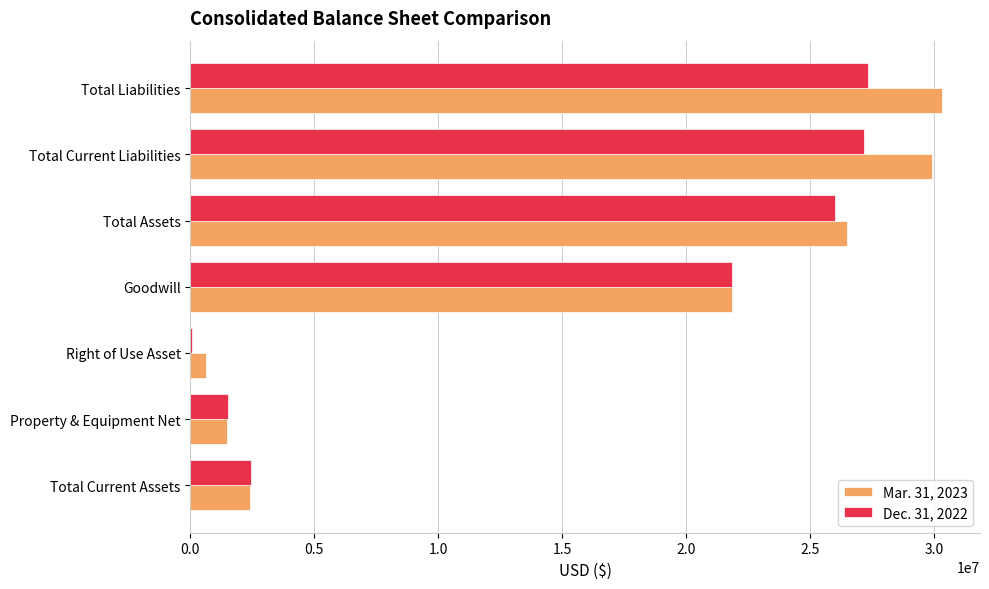

The Dec. 31, 2022 series shows 1037062 at Total Current Assets. True or false?

False